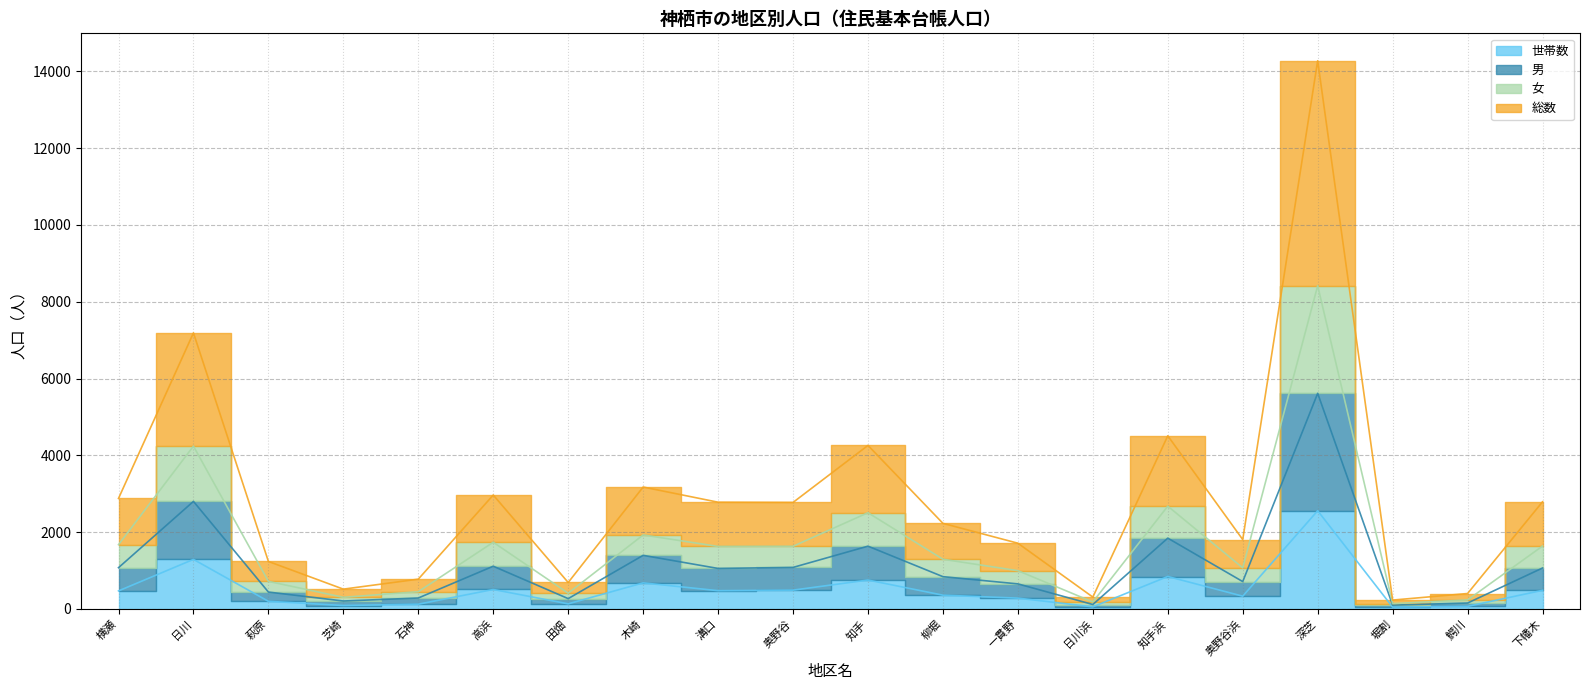

True or false: 世帯数 and 女 intersect in this chart.

False